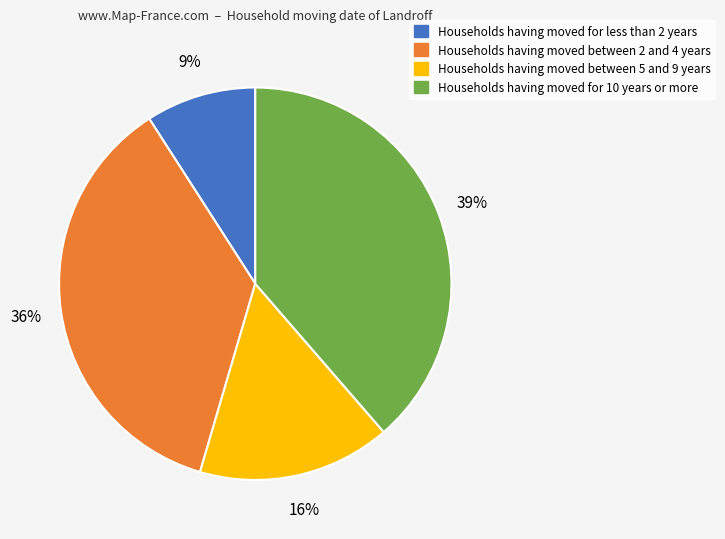

Is there any slice that represents more than half of the pie?

No